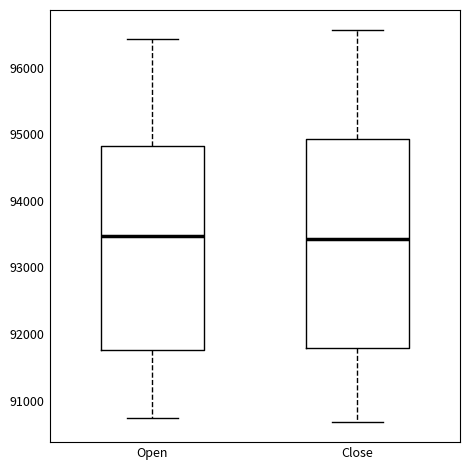

Reading left to right, transcribe this box plot: for each box, give where its median line is, the range the box spans, and where its two whiskers end, as read against the y-axis. The values are not printed on the chart, so give them approximately, as read against the axis.

Open: median 93500, box 91800 to 94800, whiskers 90700 to 96400
Close: median 93400, box 91800 to 94900, whiskers 90700 to 96600